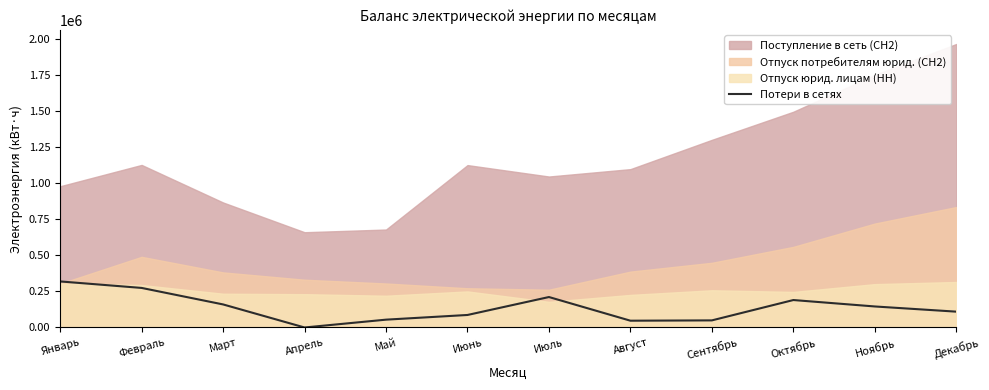

The value of Потери в сетях at Февраль is 182008. True or false?

False